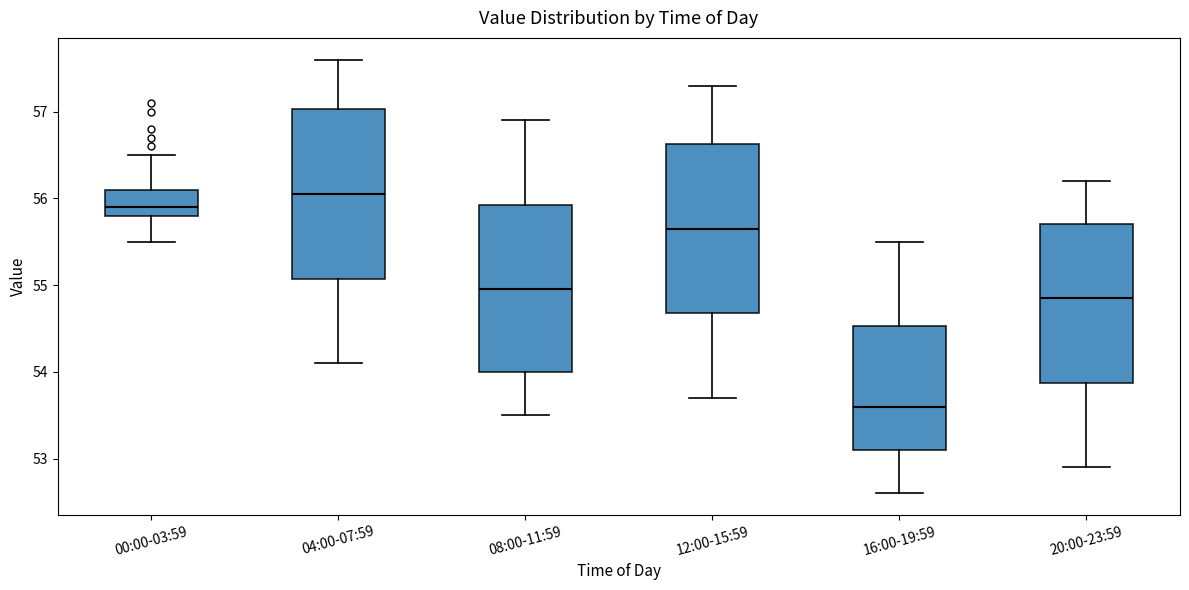

Reading left to right, transcribe this box plot: for each box, give where its median line is, the range the box spans, and where its two whiskers end, as read against the y-axis. The values are not printed on the chart, so give them approximately, as read against the axis.

00:00-03:59: median 55.9, box 55.8 to 56.1, whiskers 55.5 to 56.5
04:00-07:59: median 56.1, box 55.1 to 57.0, whiskers 54.1 to 57.6
08:00-11:59: median 55.0, box 54.0 to 55.9, whiskers 53.5 to 56.9
12:00-15:59: median 55.7, box 54.7 to 56.6, whiskers 53.7 to 57.3
16:00-19:59: median 53.6, box 53.1 to 54.5, whiskers 52.6 to 55.5
20:00-23:59: median 54.9, box 53.9 to 55.7, whiskers 52.9 to 56.2